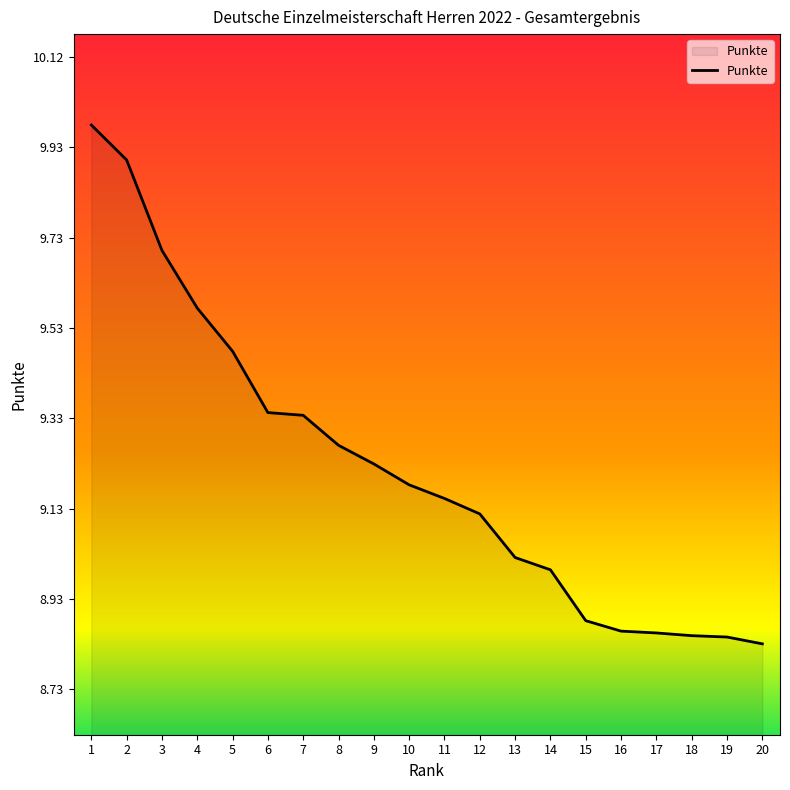

What is the change in value from 8 to 20?

-0.4